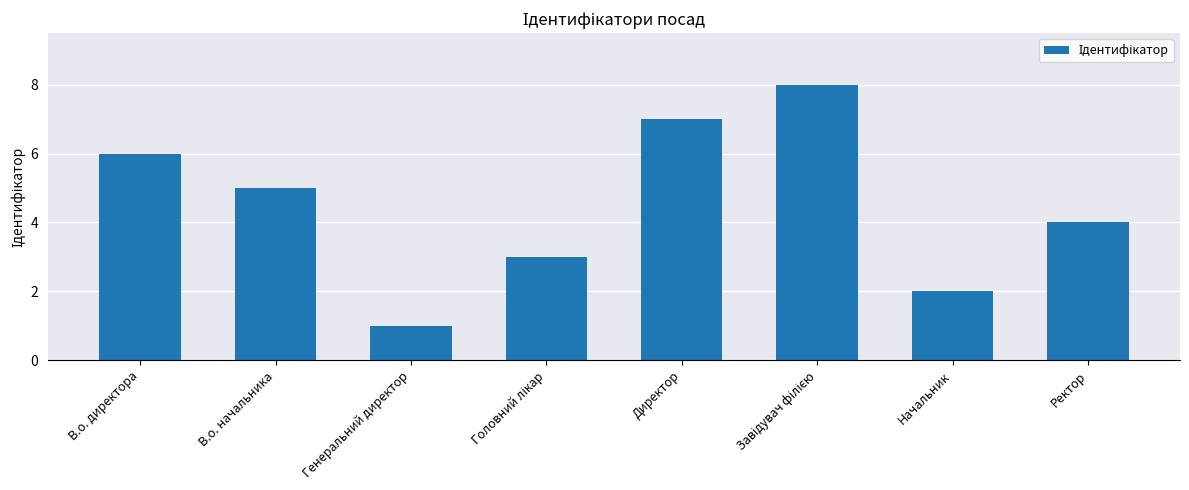

What is the label of the 8th bar from the left?

Ректор